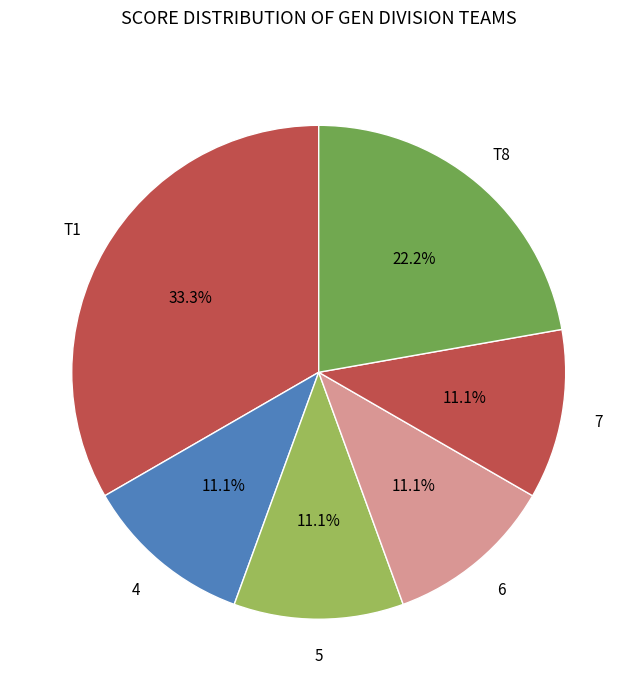

What percentage is NOT represented by 4?

88.9%